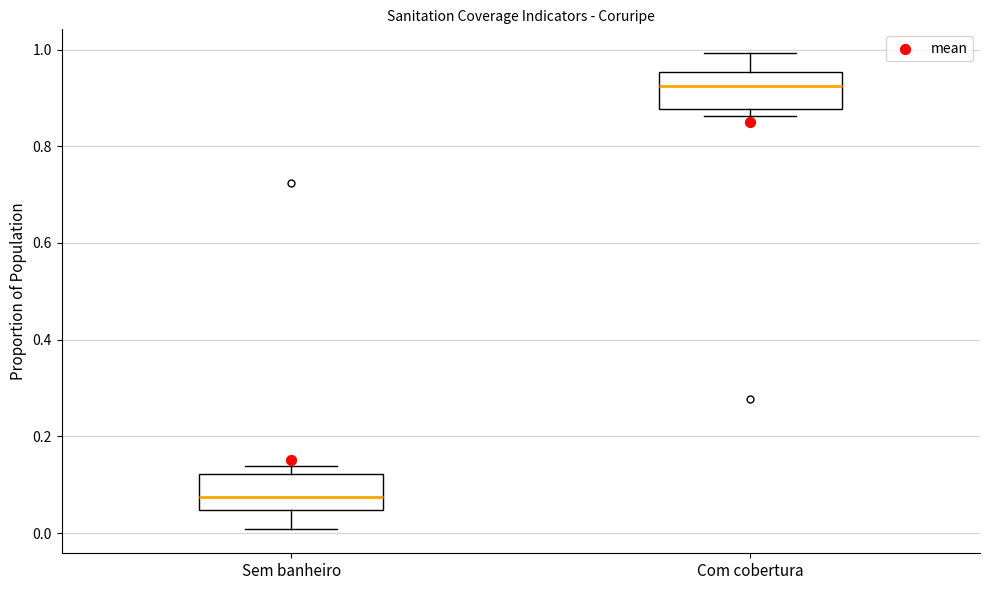

Reading left to right, transcribe this box plot: for each box, give where its median line is, the range the box spans, and where its two whiskers end, as read against the y-axis. The values are not printed on the chart, so give them approximately, as read against the axis.

Sem banheiro: median 0.08, box 0.04 to 0.12, whiskers 0.00 to 0.14
Com cobertura: median 0.92, box 0.88 to 0.96, whiskers 0.86 to 1.00